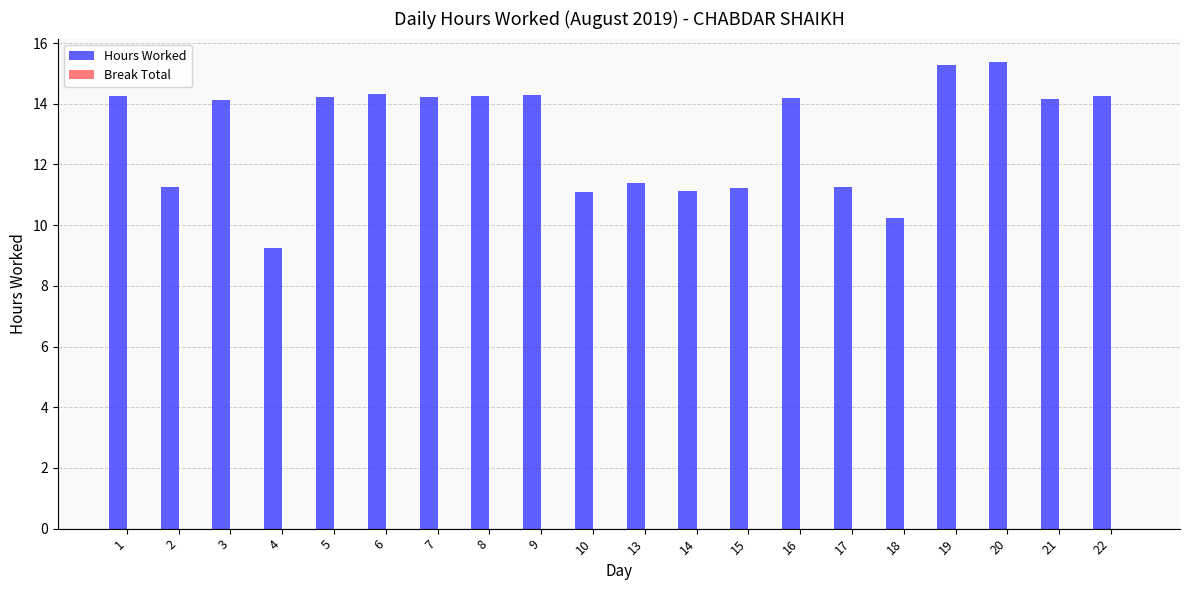

Approximately how many times larger is the value at 13 compared to 8?

0.8